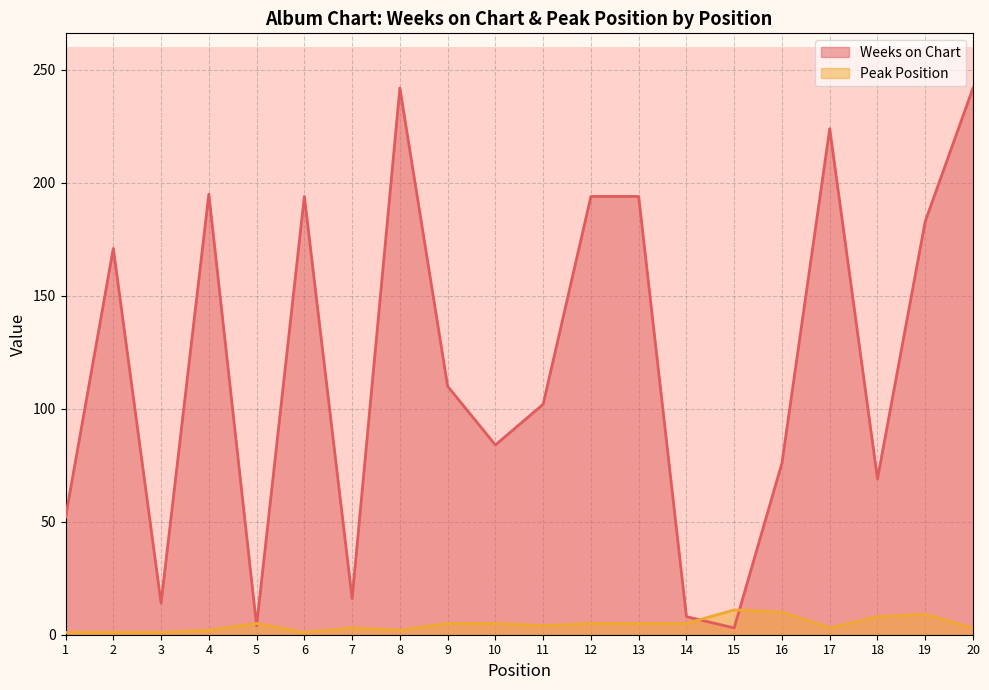

How many intersections are there between Peak Position and Weeks on Chart?

4